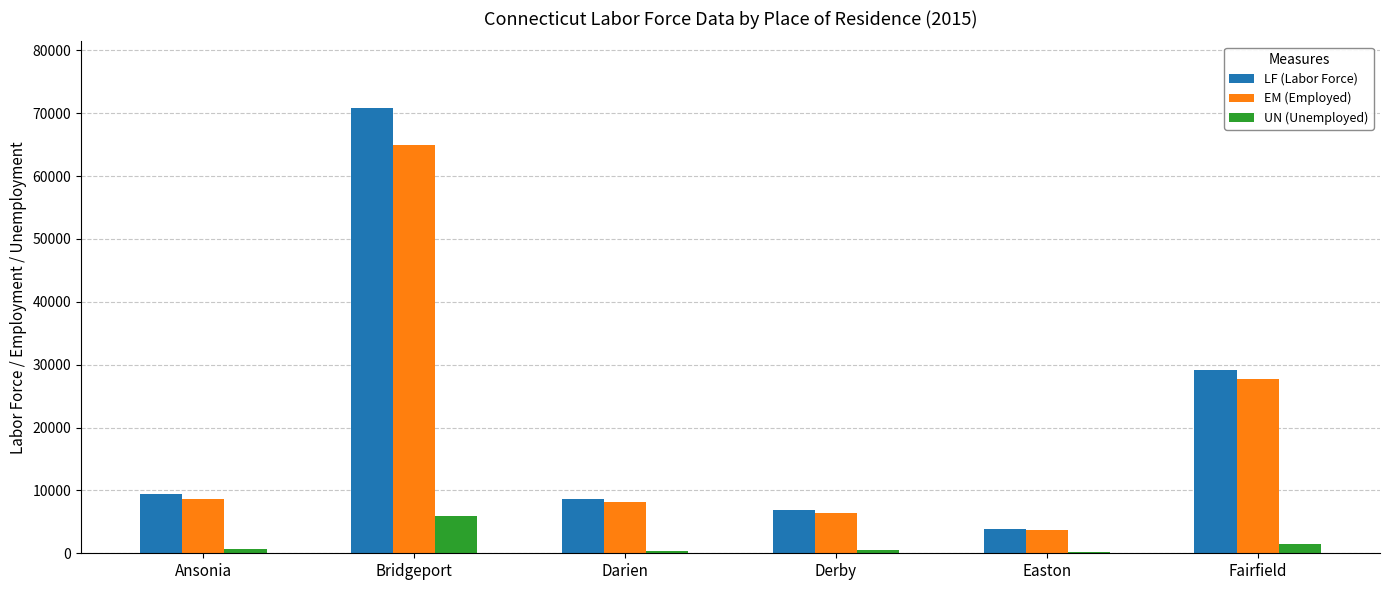

The LF (Labor Force) series shows 41629 at Fairfield. True or false?

False